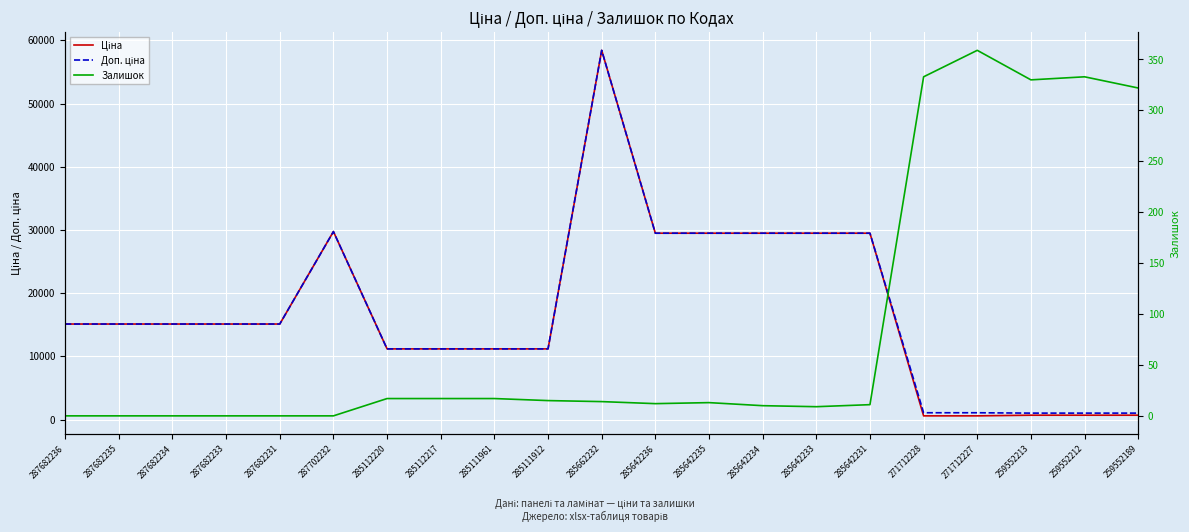

In Доп. ціна, how many points are higher than both neighbors (excluding endpoints)?

2